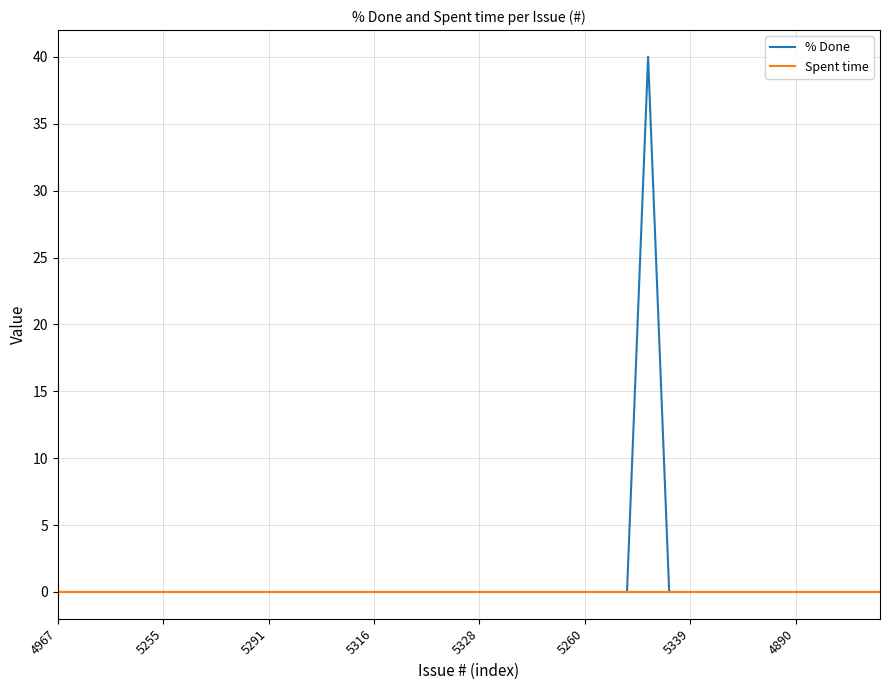

What is the maximum value shown in the chart?

40